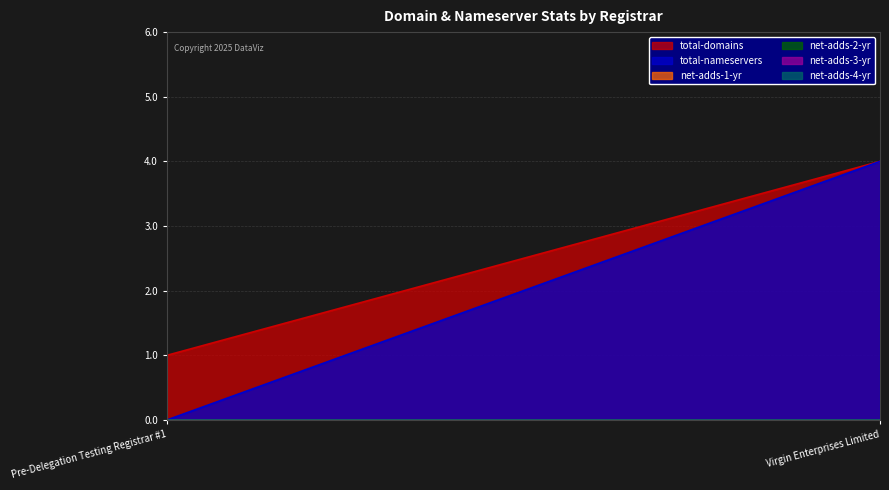

Where is total-domains nearest to the value 2?

Pre-Delegation Testing Registrar #1